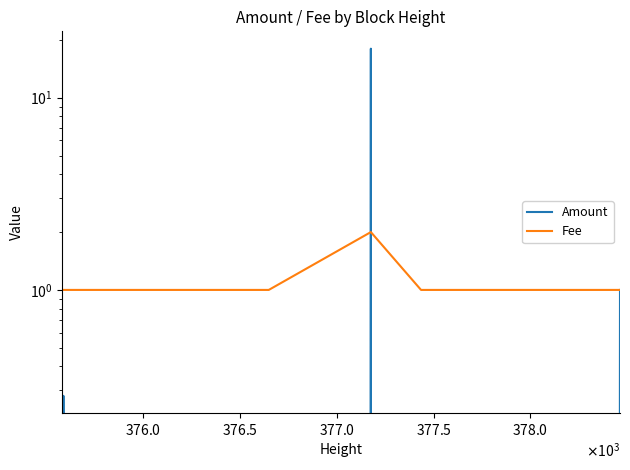

True or false: Amount has more than 2 points higher than both neighbors.

False